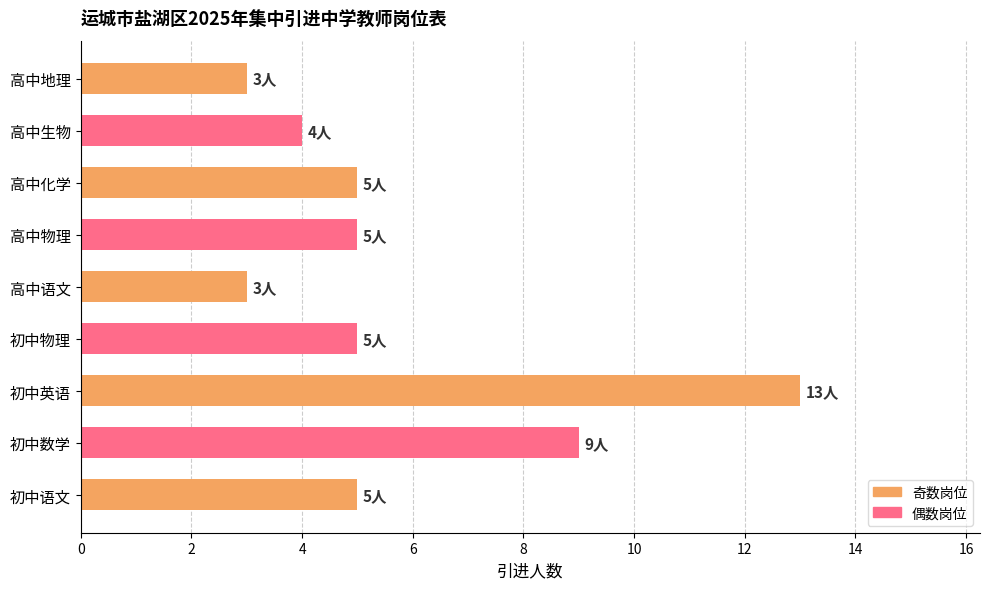

What is the difference between the maximum and minimum values?

10